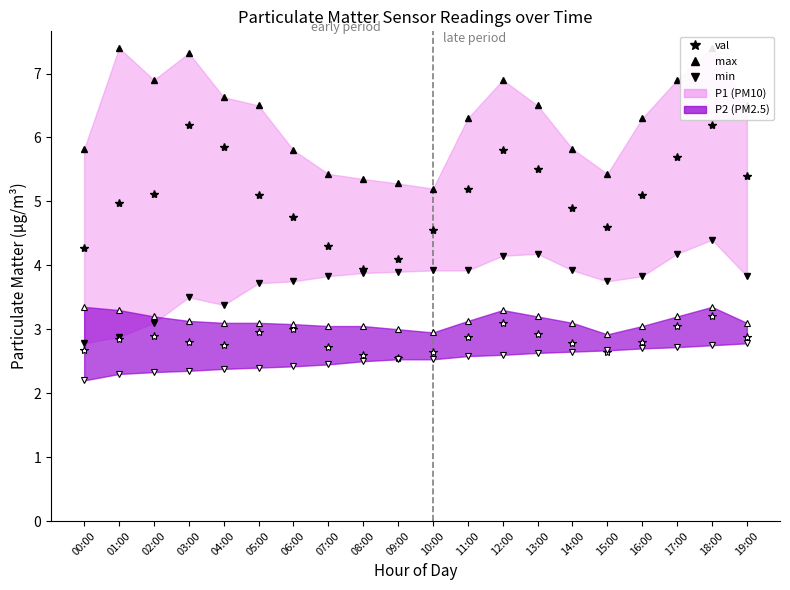

At which category does P1 val reach its first local peak?

03:00